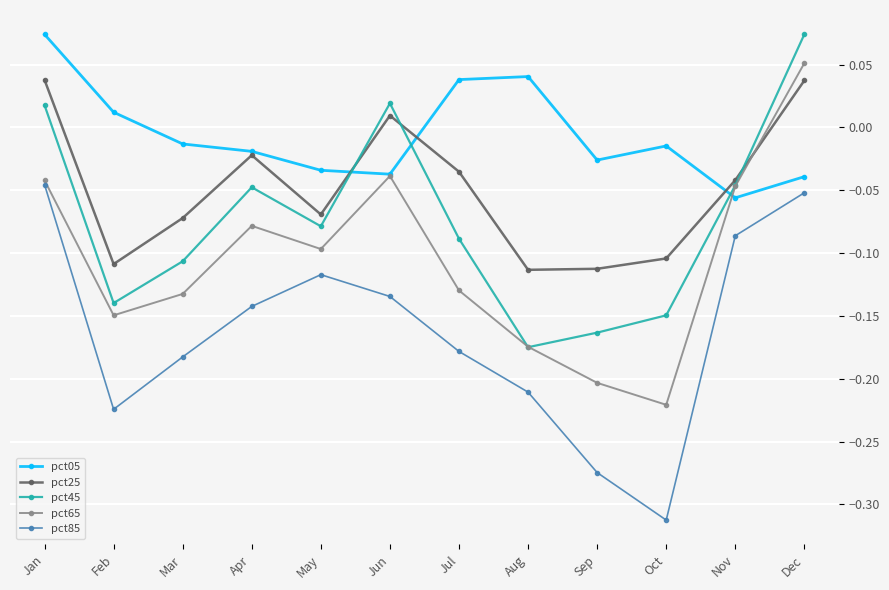

At which label does pct05 first exceed 0?

Jan